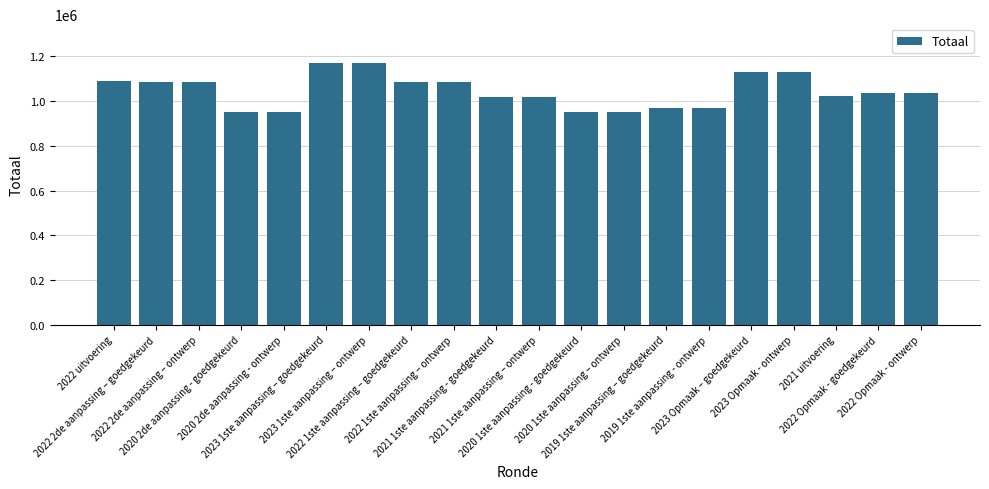

What is the label of the 12th bar from the left?

2020 1ste aanpassing - goedgekeurd